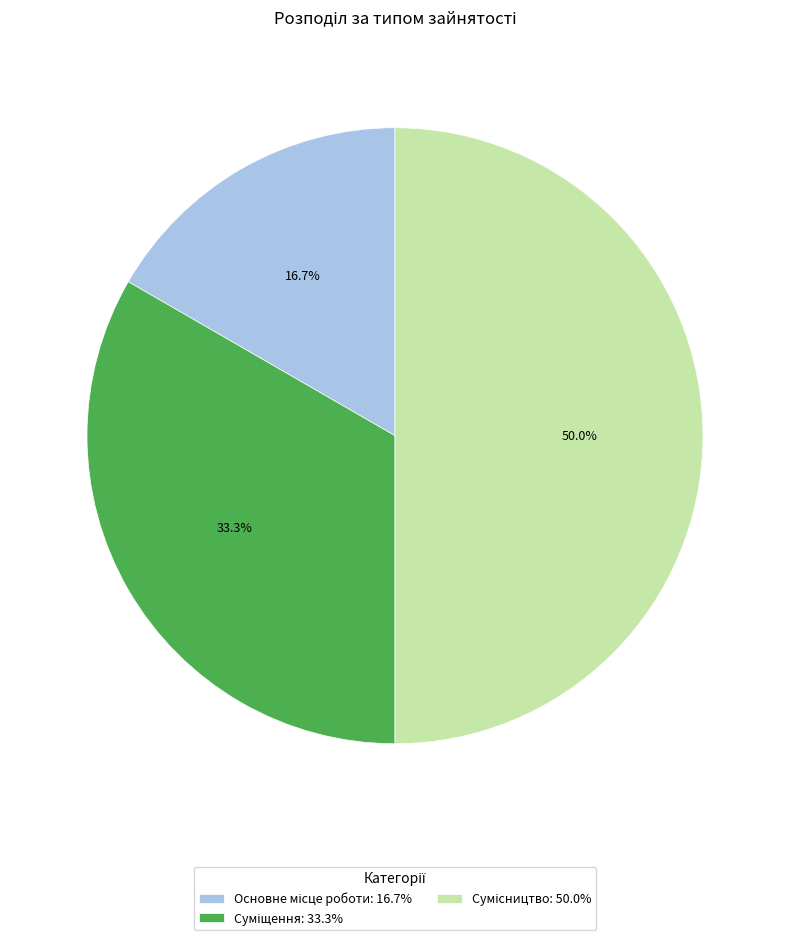

Count the number of slices in the pie.

3